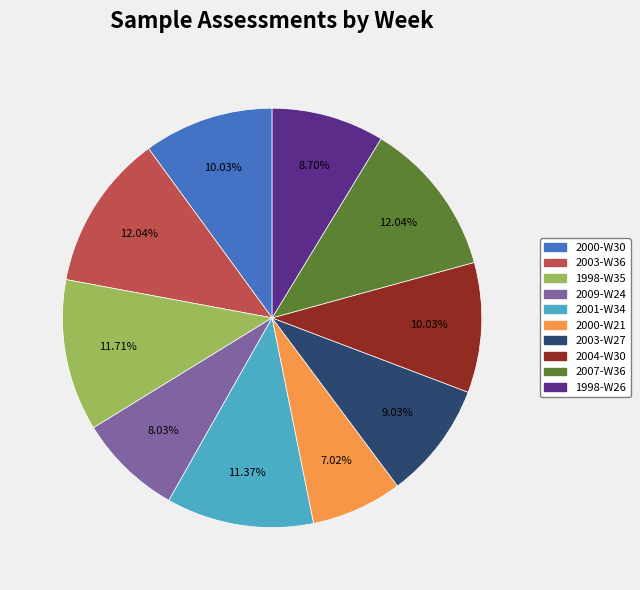

How many segments does this pie chart have?

10